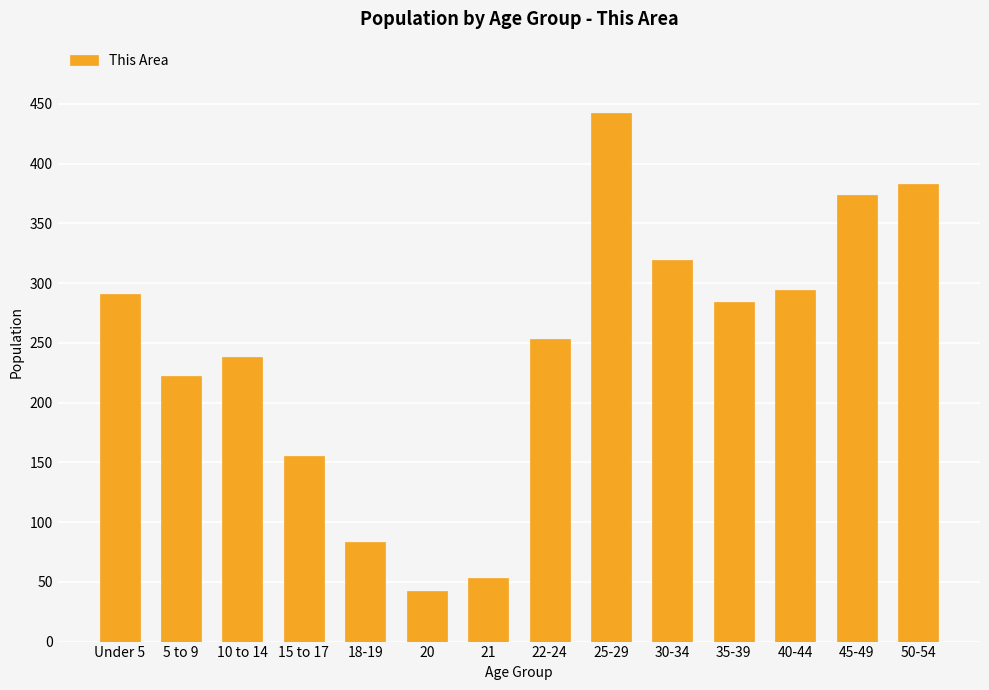

What is the smallest value displayed?

42